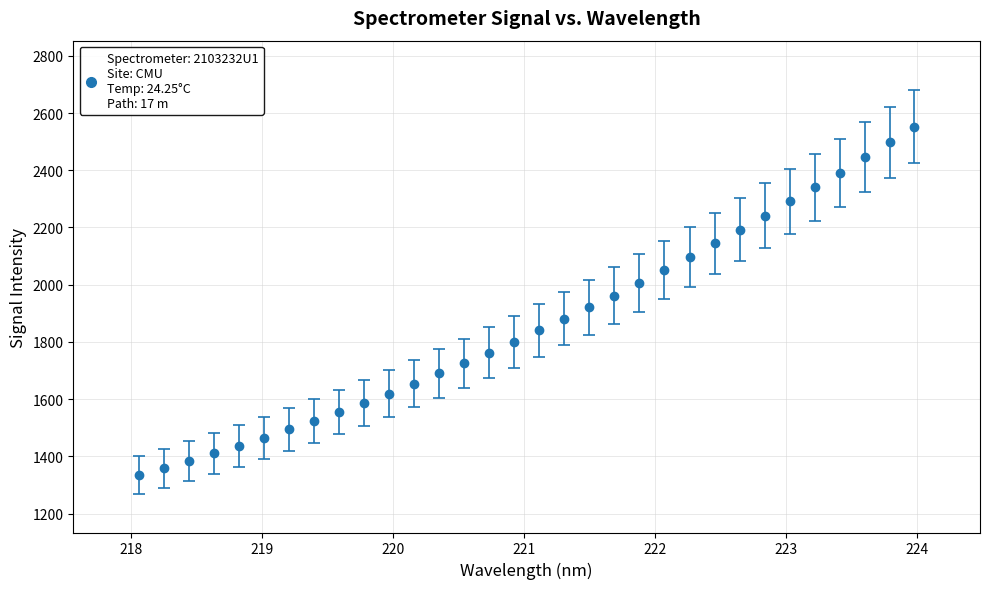

What is the greatest value displayed?

2552.8